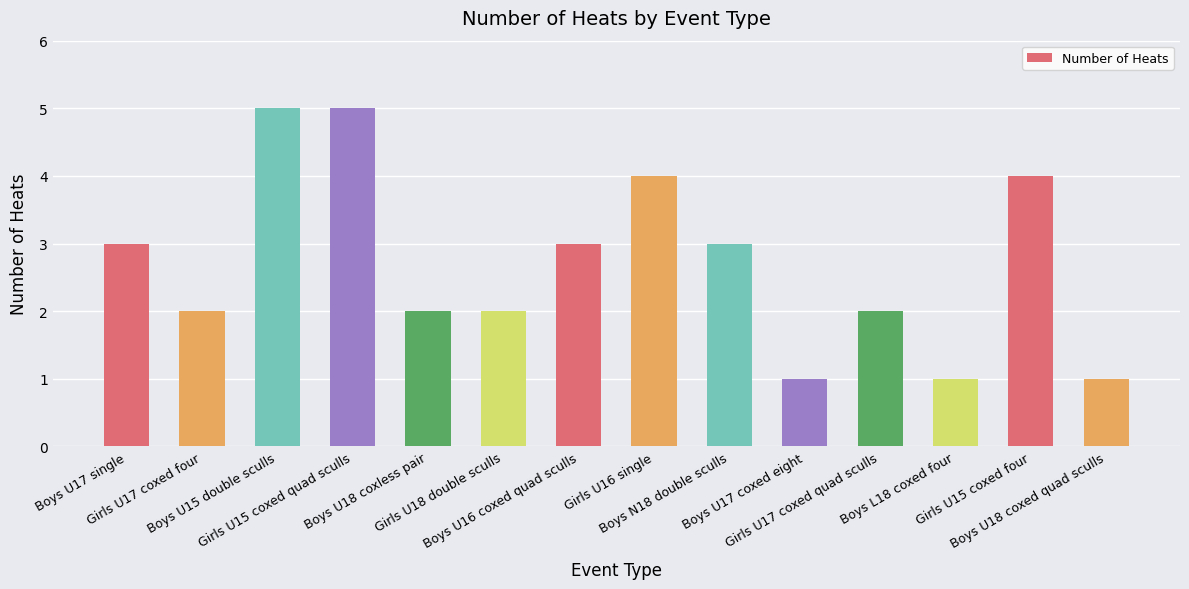

Does the chart contain stacked bars?

No